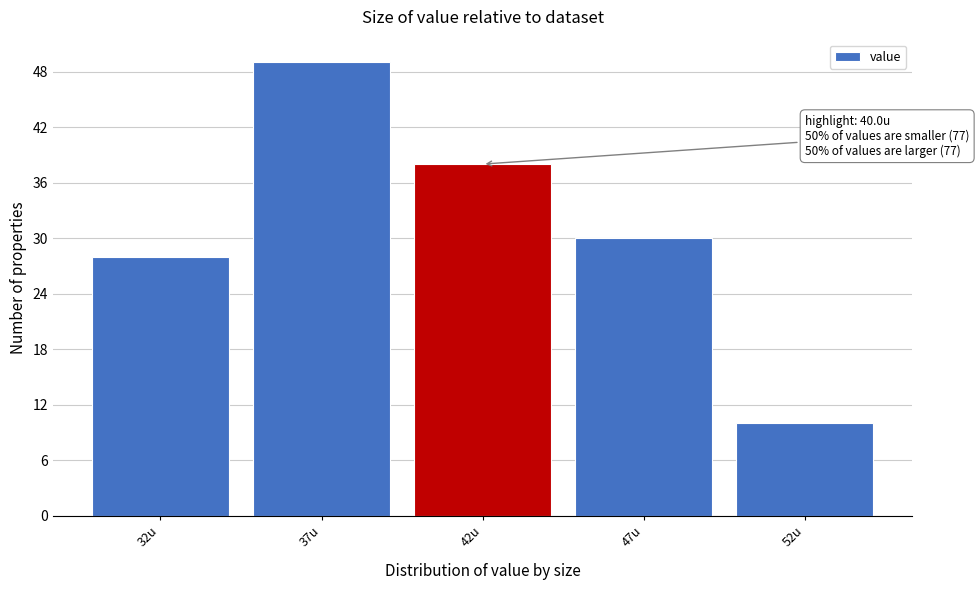

Reading right to left, transcribe all the data shown in this chart.

10	30	38	49	28